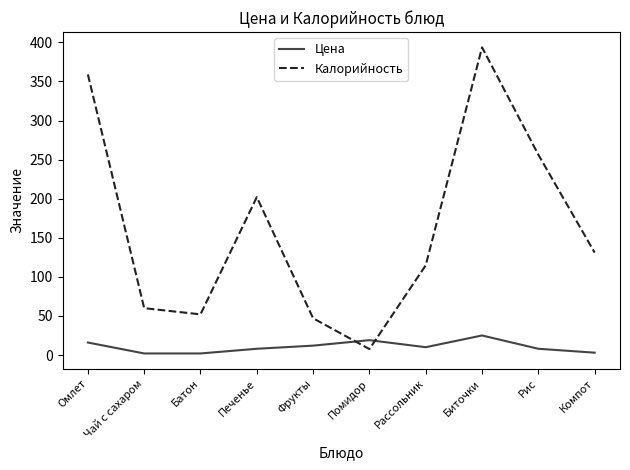

What is the difference between the maximum and minimum values in the Цена series?

23.0